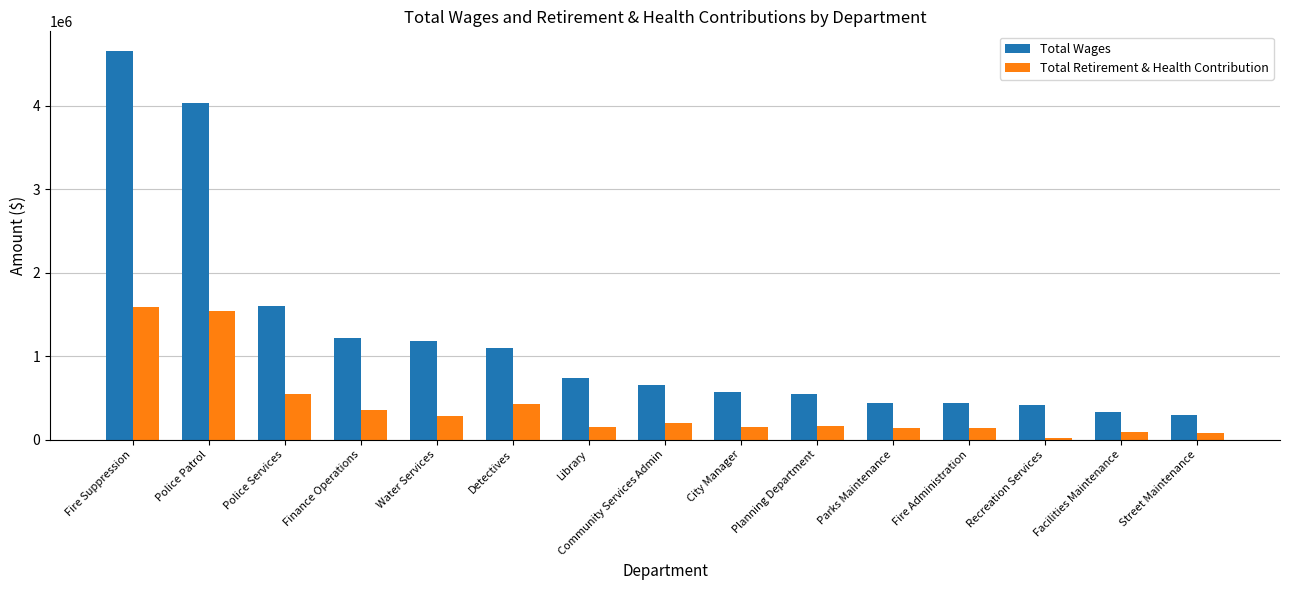

What is the minimum value shown in the chart?

16350